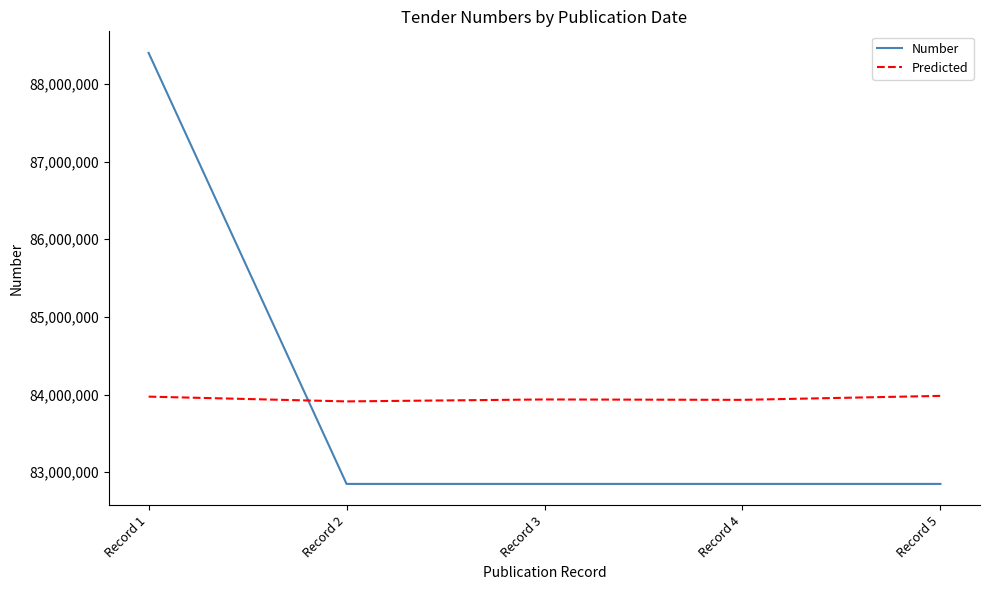

True or false: Predicted and Number cross at least once.

True